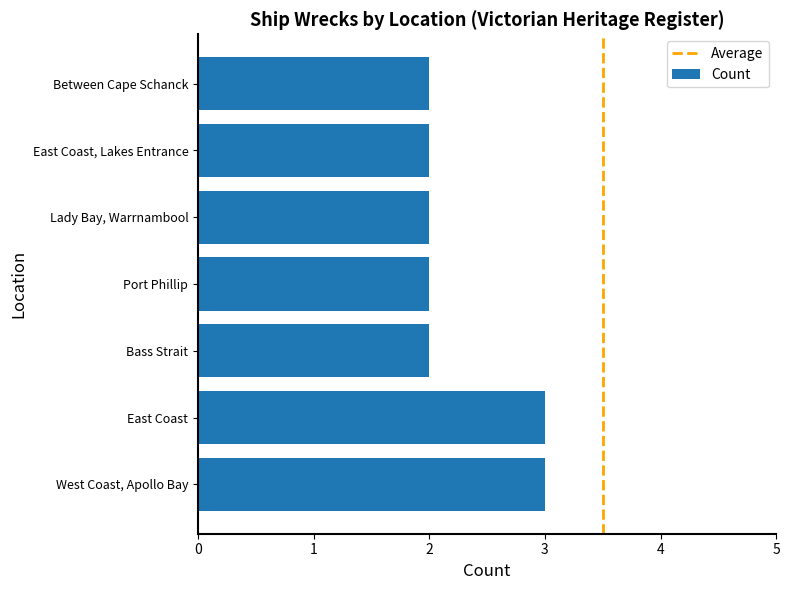

What is the ratio of the value at Between Cape Schanck to the value at West Coast, Apollo Bay?

0.7